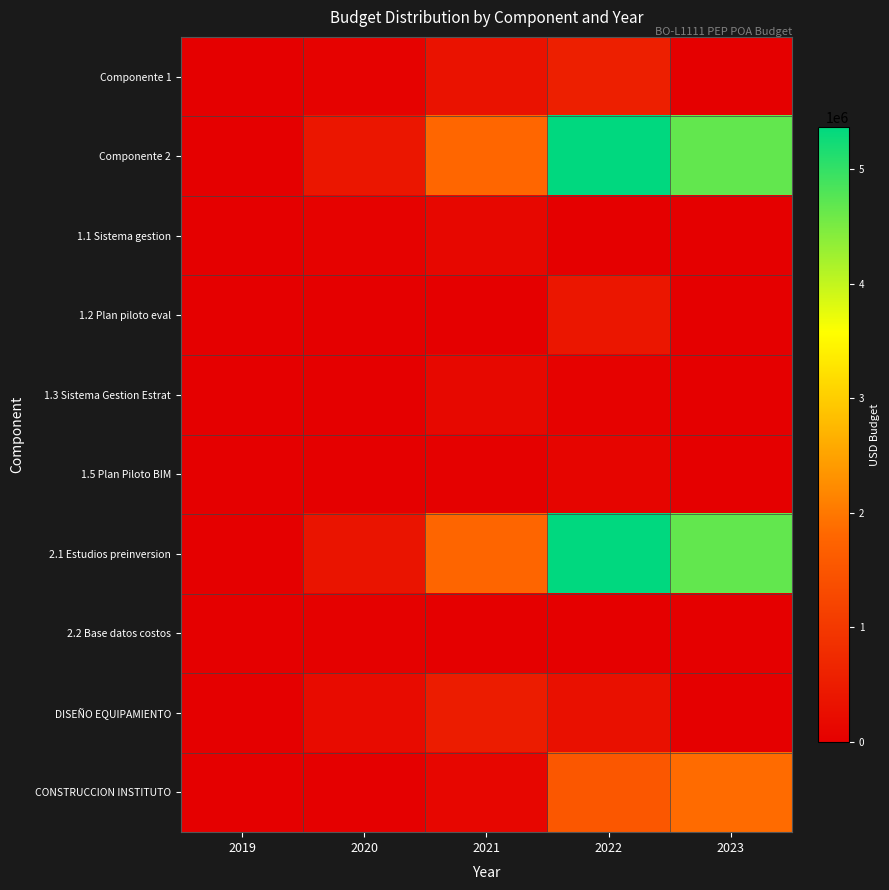

Which series has the largest total across all categories?

Componente 2